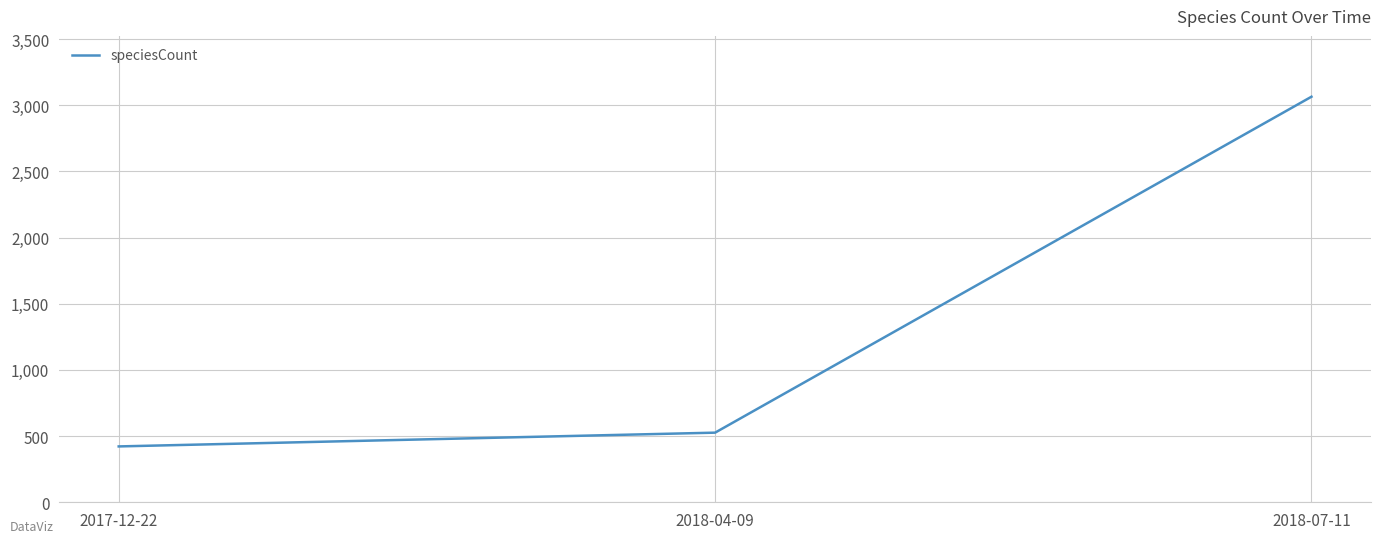

Rank the categories by value from highest to lowest.

2018-07-11, 2018-04-09, 2017-12-22